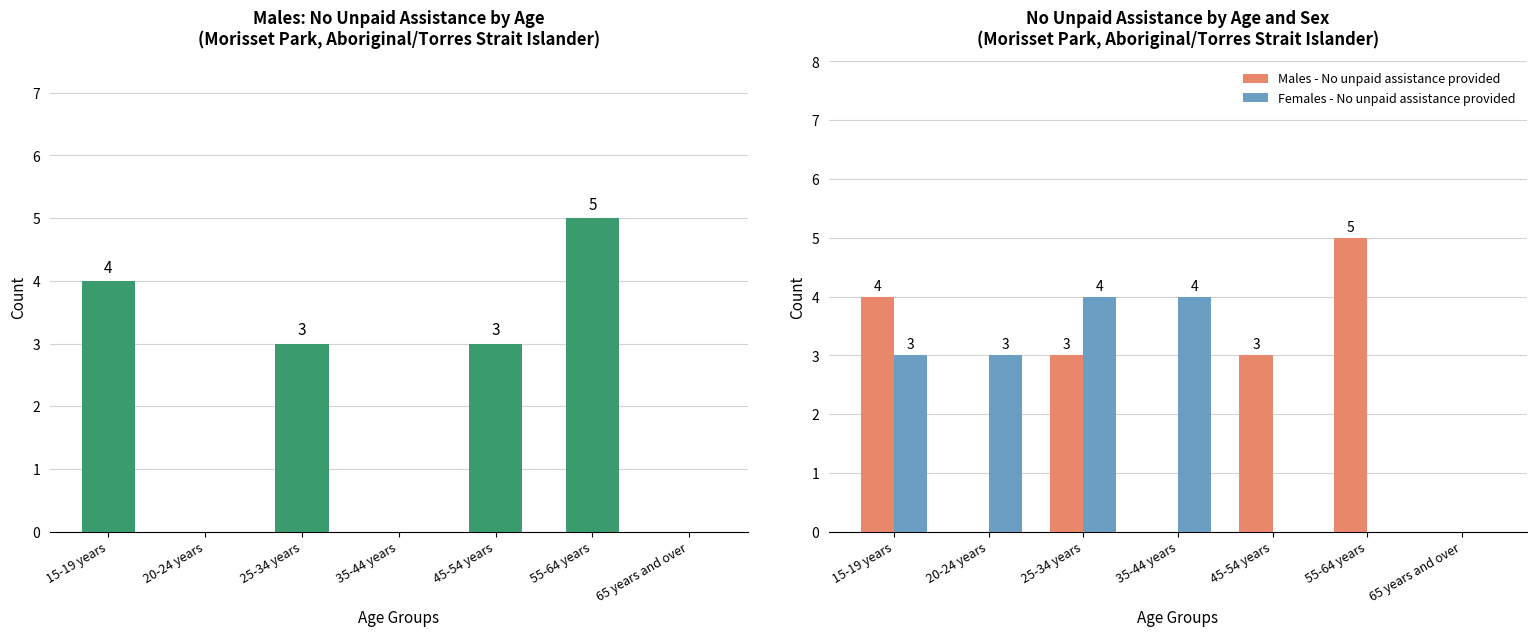

At how many categories does at least one series exceed 2?

6